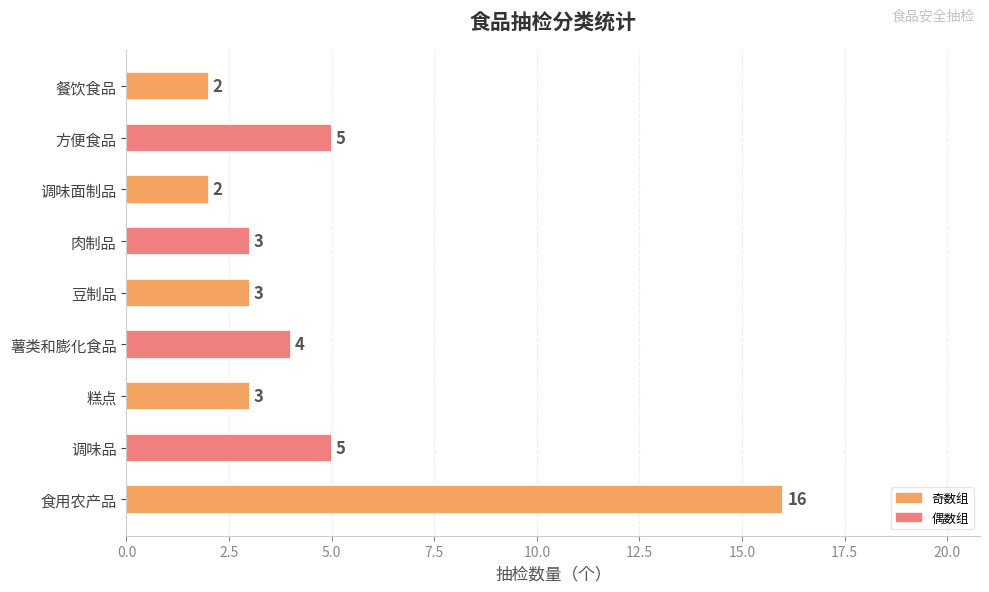

How many series are shown in this chart?

1